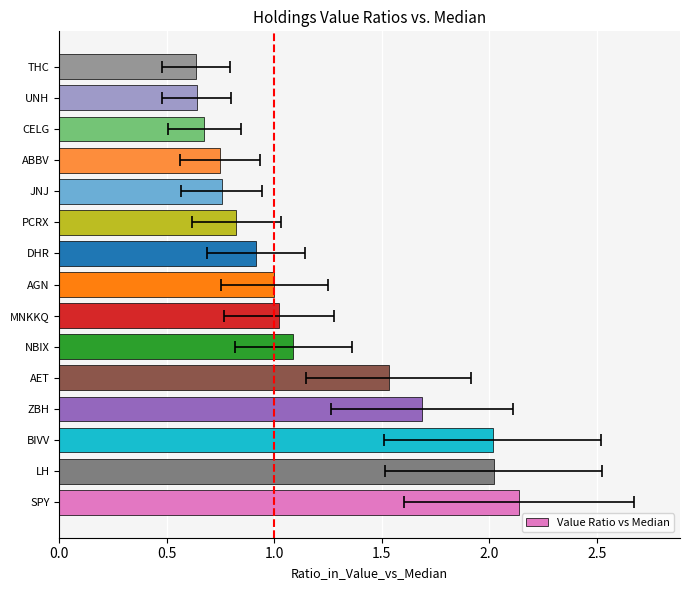

What is the average value?

1.2